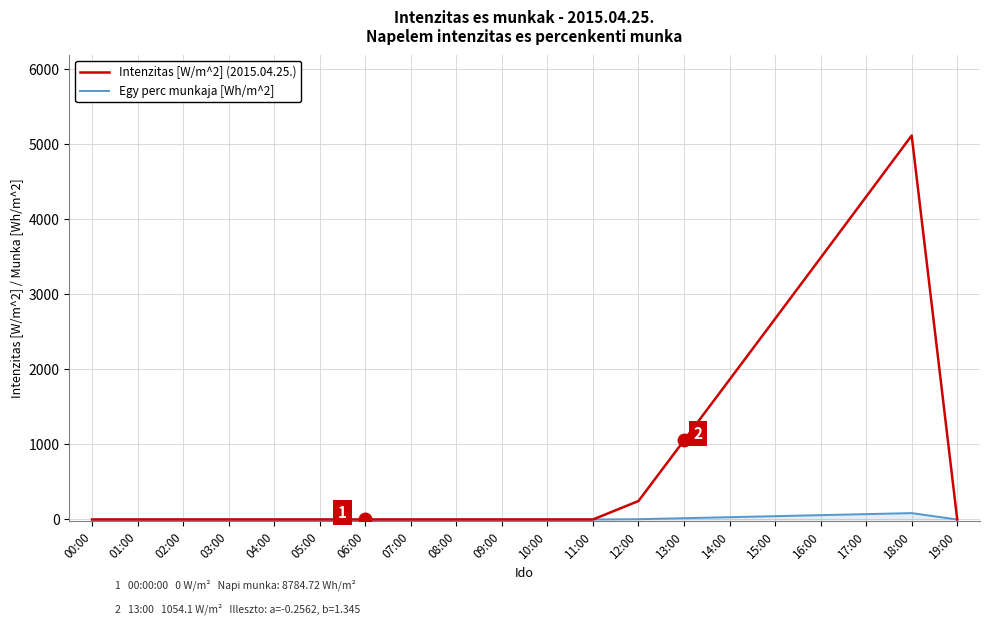

Which series has the largest range (max minus min)?

Intenzitas [W/m^2] (2015.04.25.)